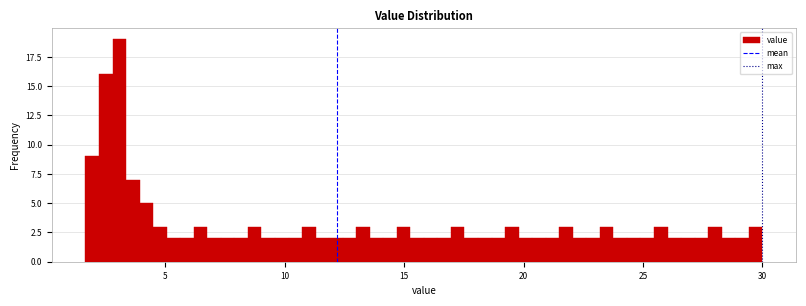

Around what value on the x-axis is the tallest bar? Give the approximate position of its centre, as read against the axis.

3.0